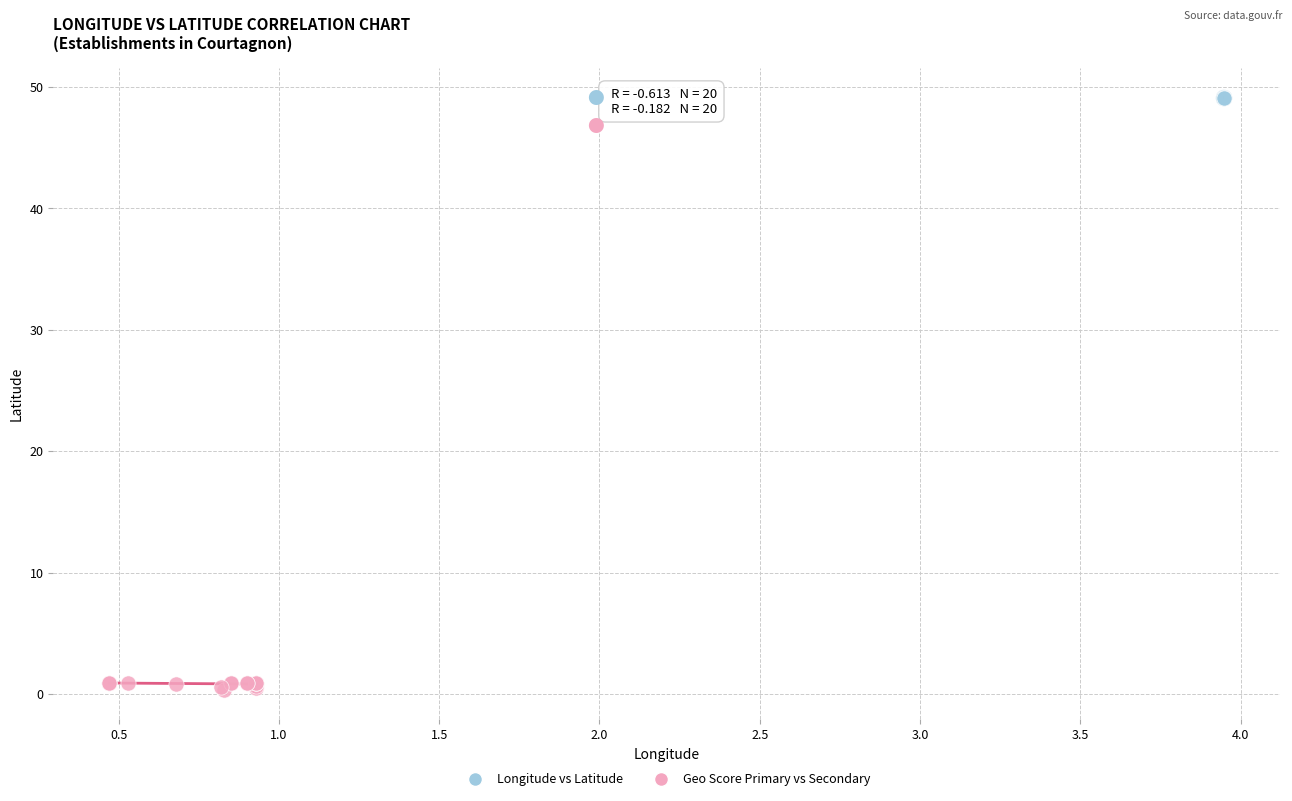

Which series has the widest spread of Y values?

Geo Score Primary vs Secondary